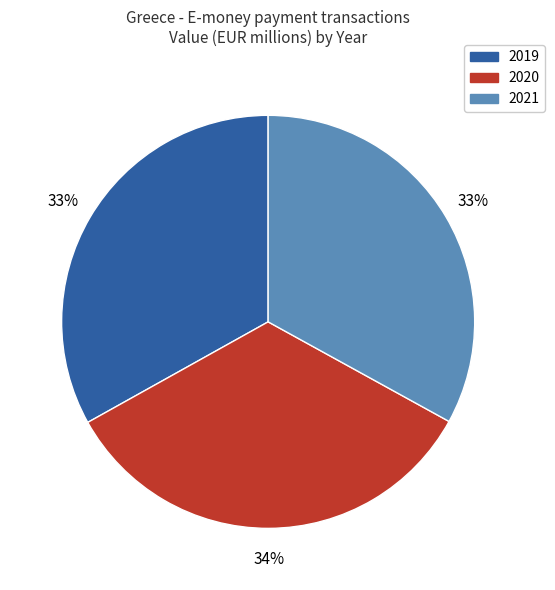

Which slice is the largest?

2020